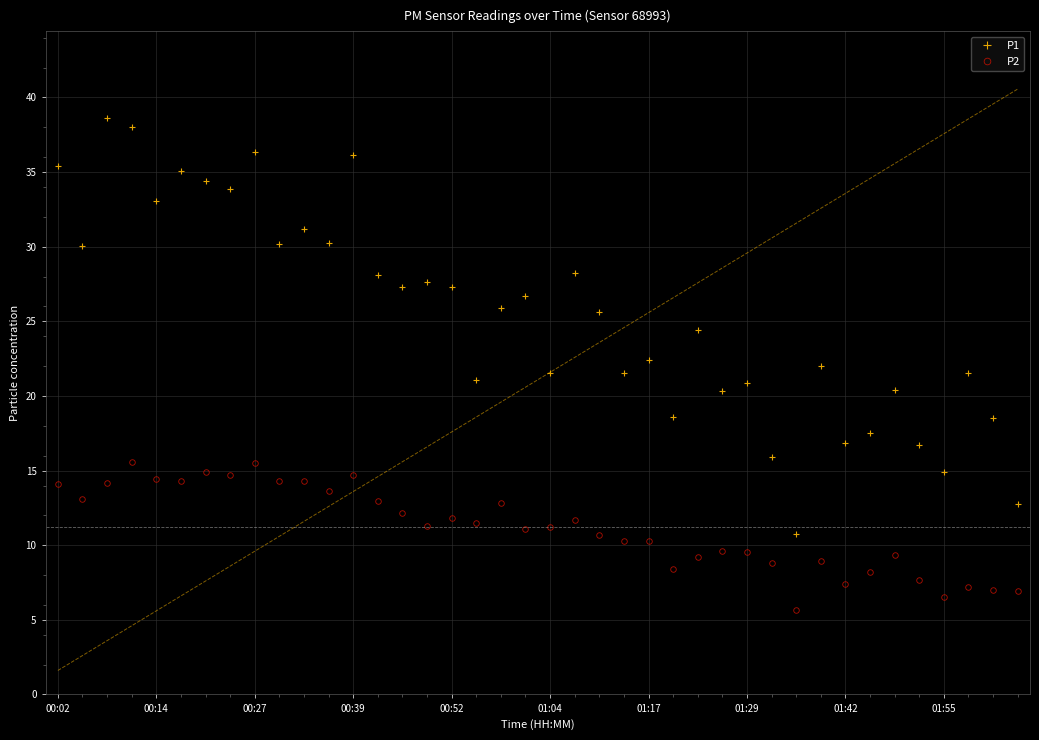

Is it true that P2 equals 4.7 at 01:29?

False